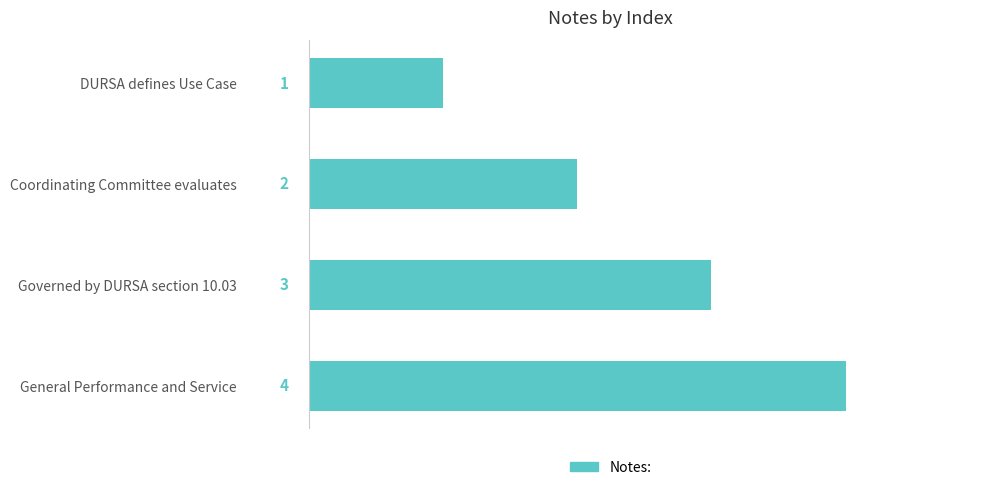

Which category has the highest value across all series?

General Performance and Service